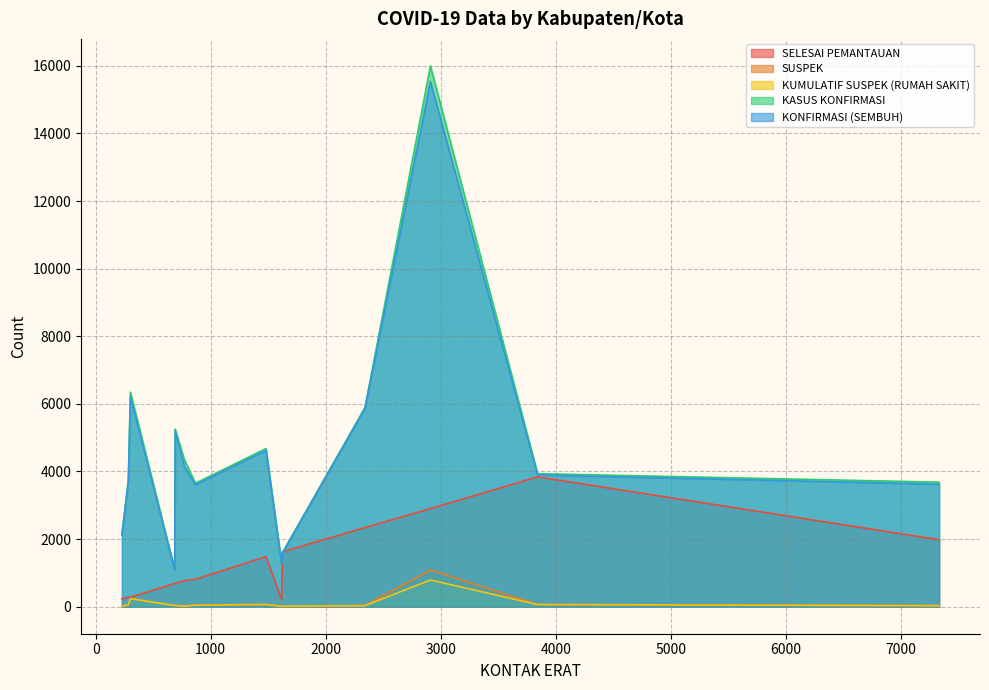

Which series changed the most between KUBU RAYA and KAYONG UTARA?

KASUS KONFIRMASI